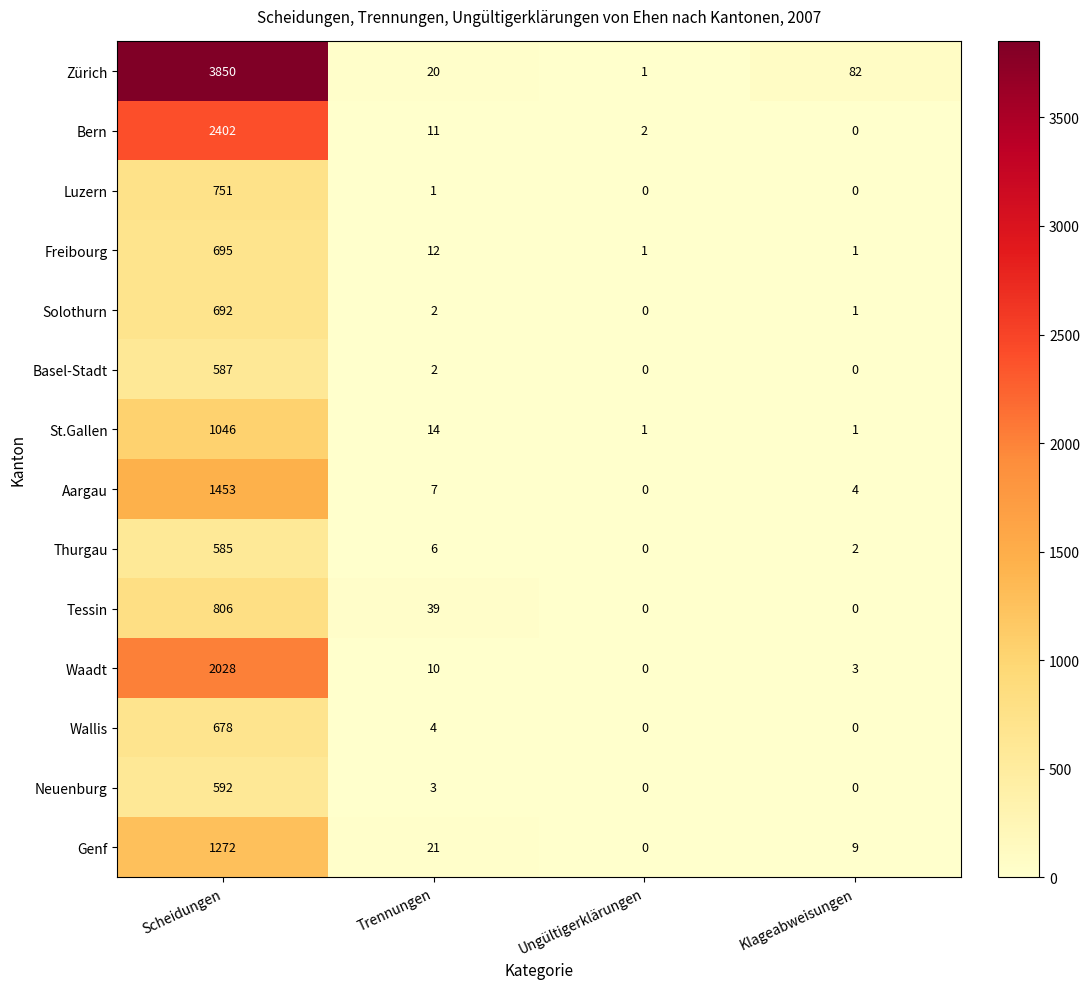

At how many categories does at least one series exceed 1054?

1